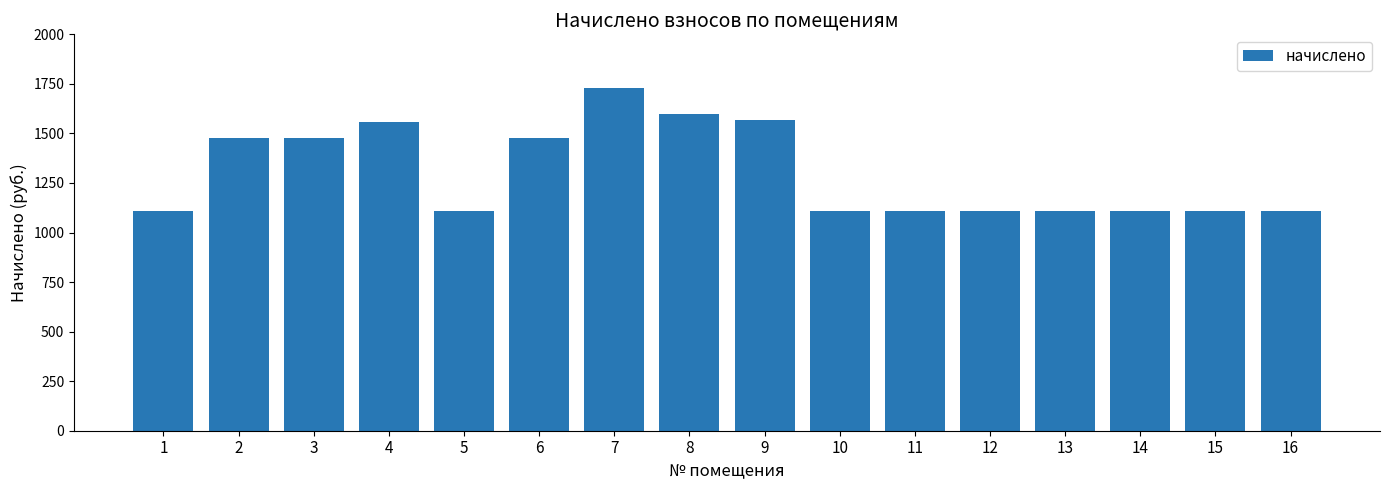

What is the sum of the values at 5 and 13?

2212.2